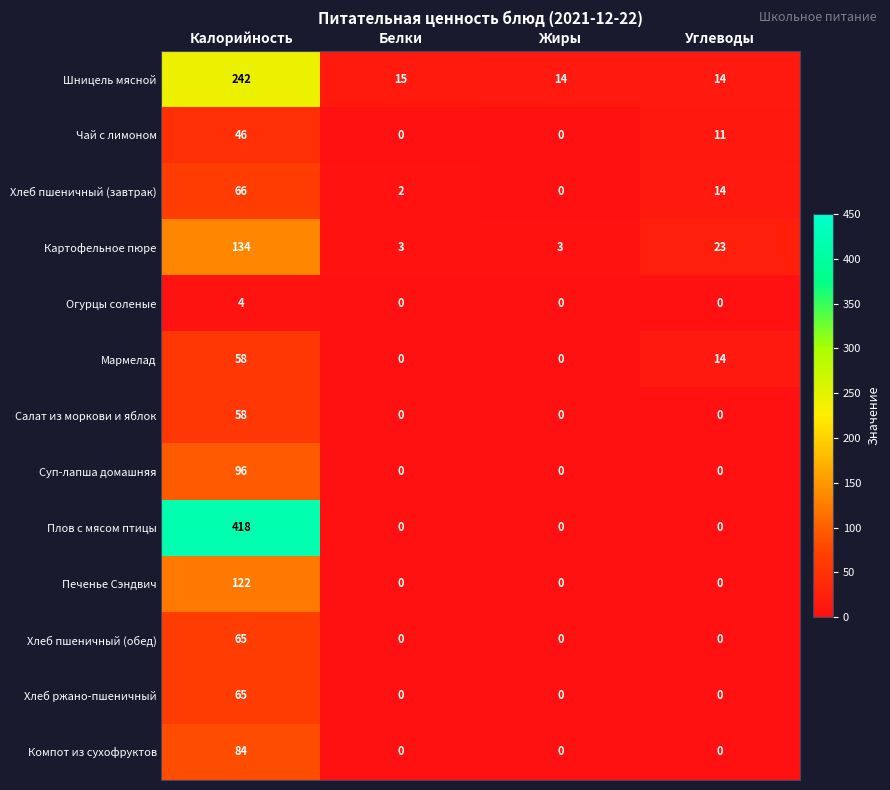

Which series changed the most between Белки and Углеводы?

Картофельное пюре